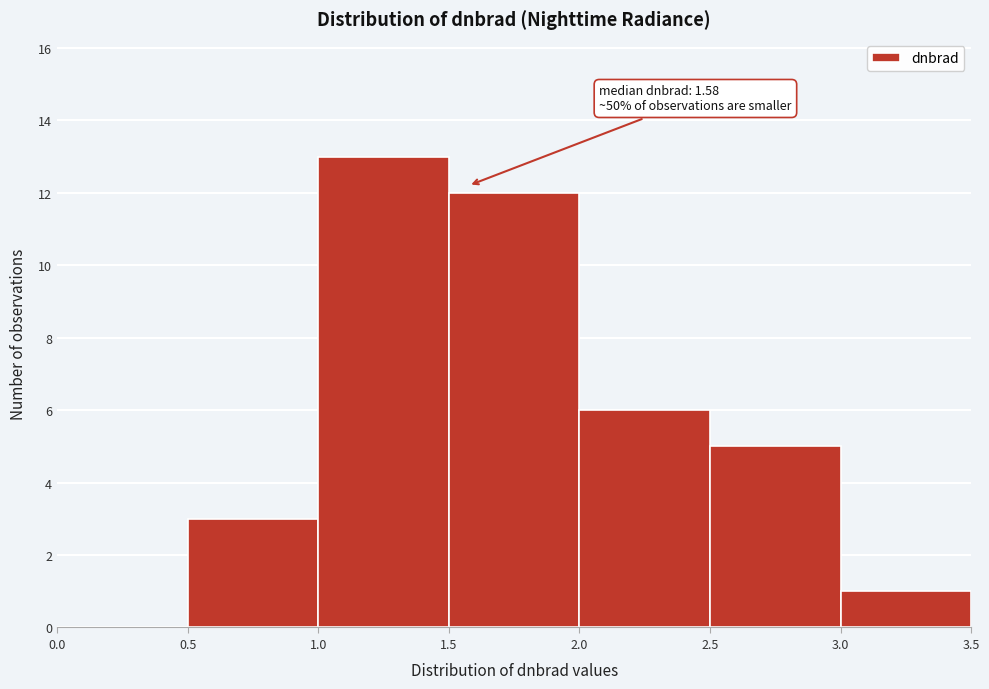

Which range on the x-axis has the tallest bar?

1.0 to 1.5